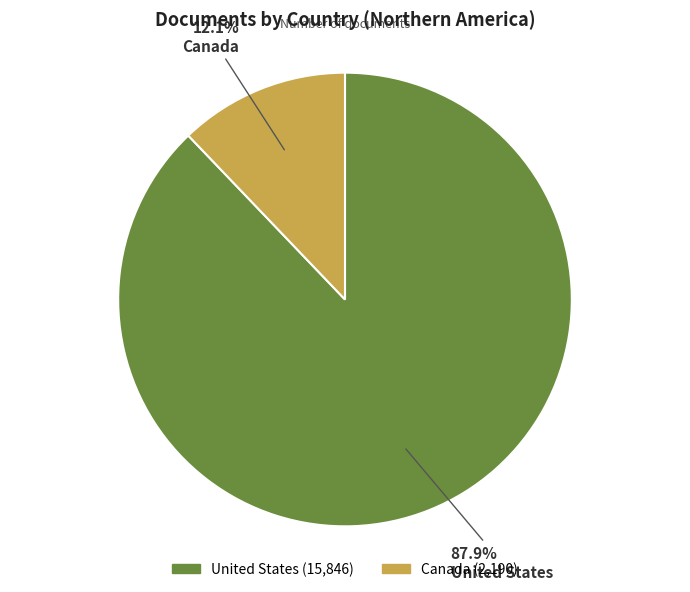

What percentage is the United States slice, to the nearest percent?

88%